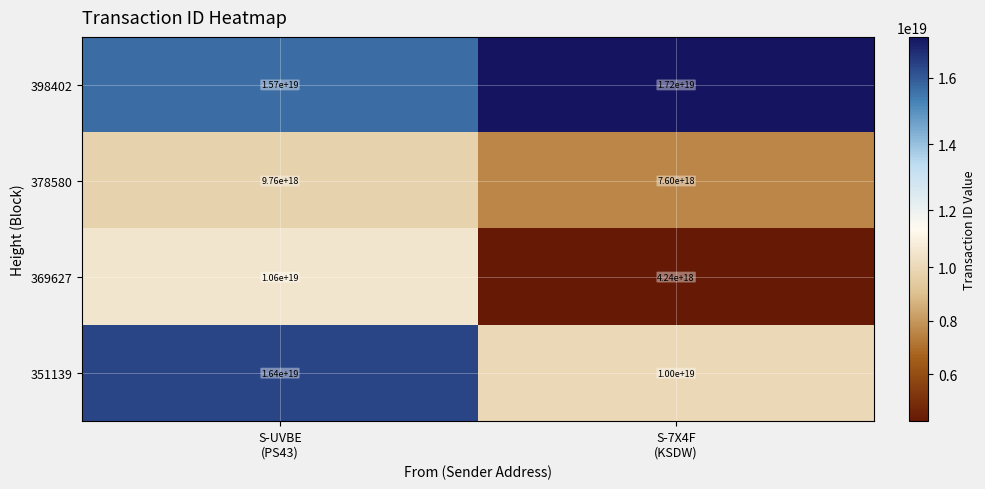

How many categories are shown in the chart?

2